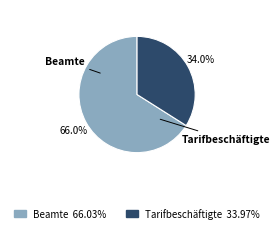

The Beamte slice represents 66% of the pie. True or false?

True